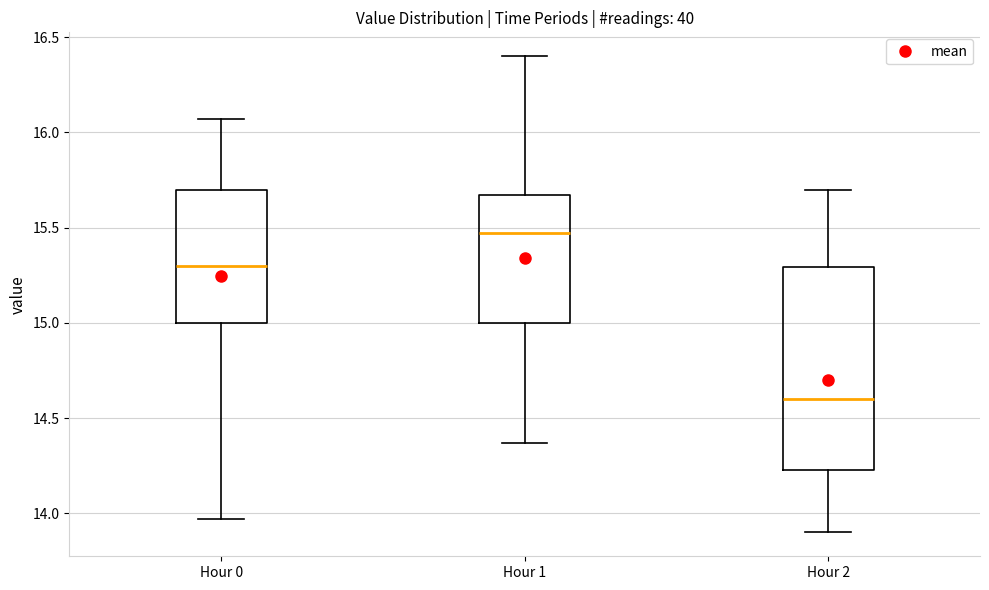

Where does the upper whisker of the box for Hour 0 end on the y-axis? The values are not printed on the chart, so give them approximately, as read against the axis.

16.05